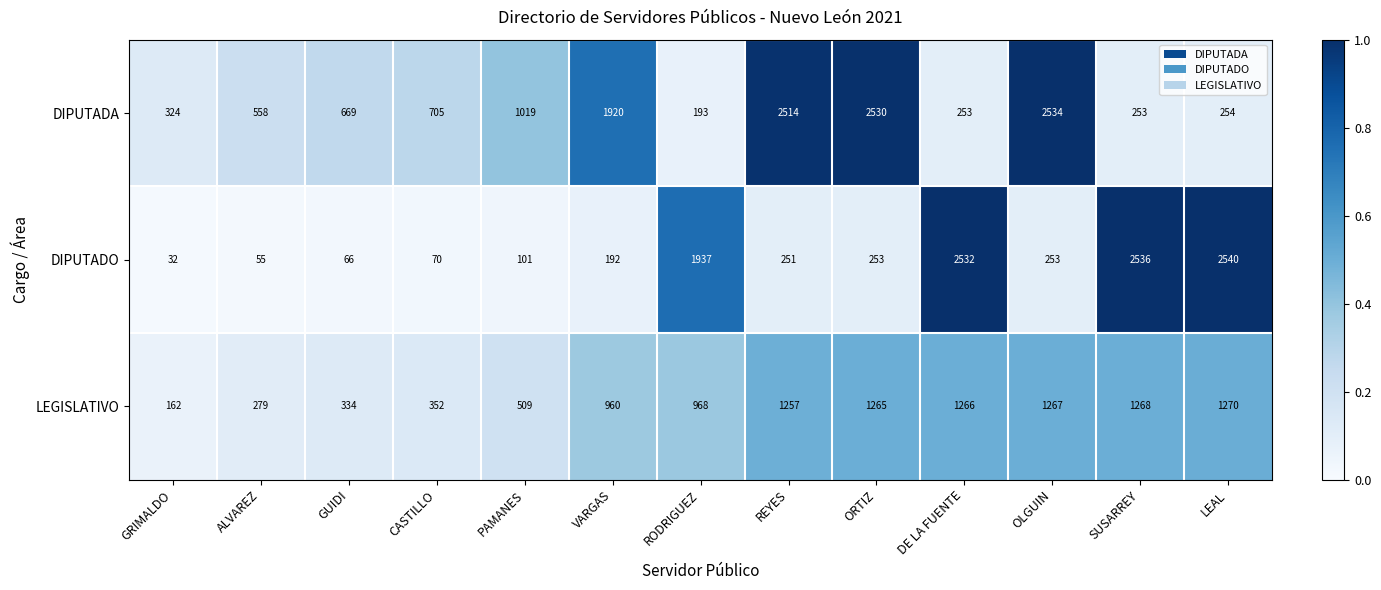

Which series changed the most between GRIMALDO and VARGAS?

DIPUTADA